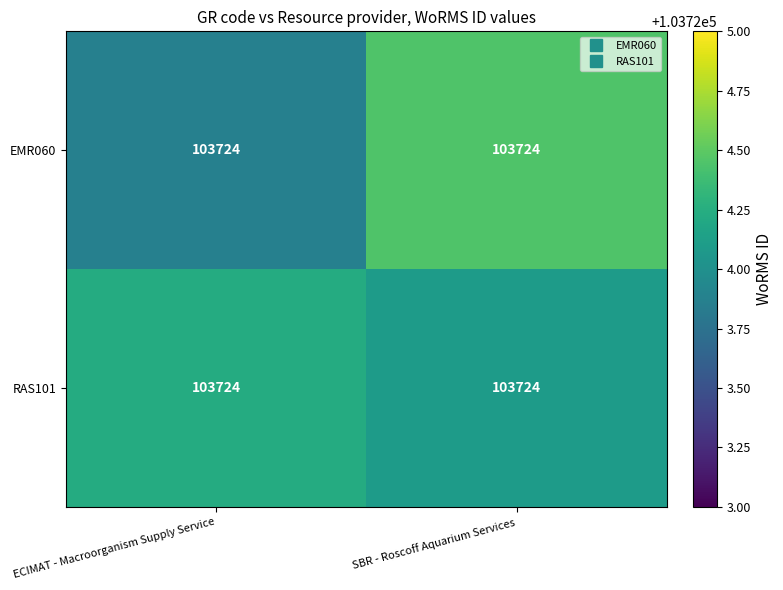

Where does the EMR060 series first go above 103724?

SBR - Roscoff Aquarium Services